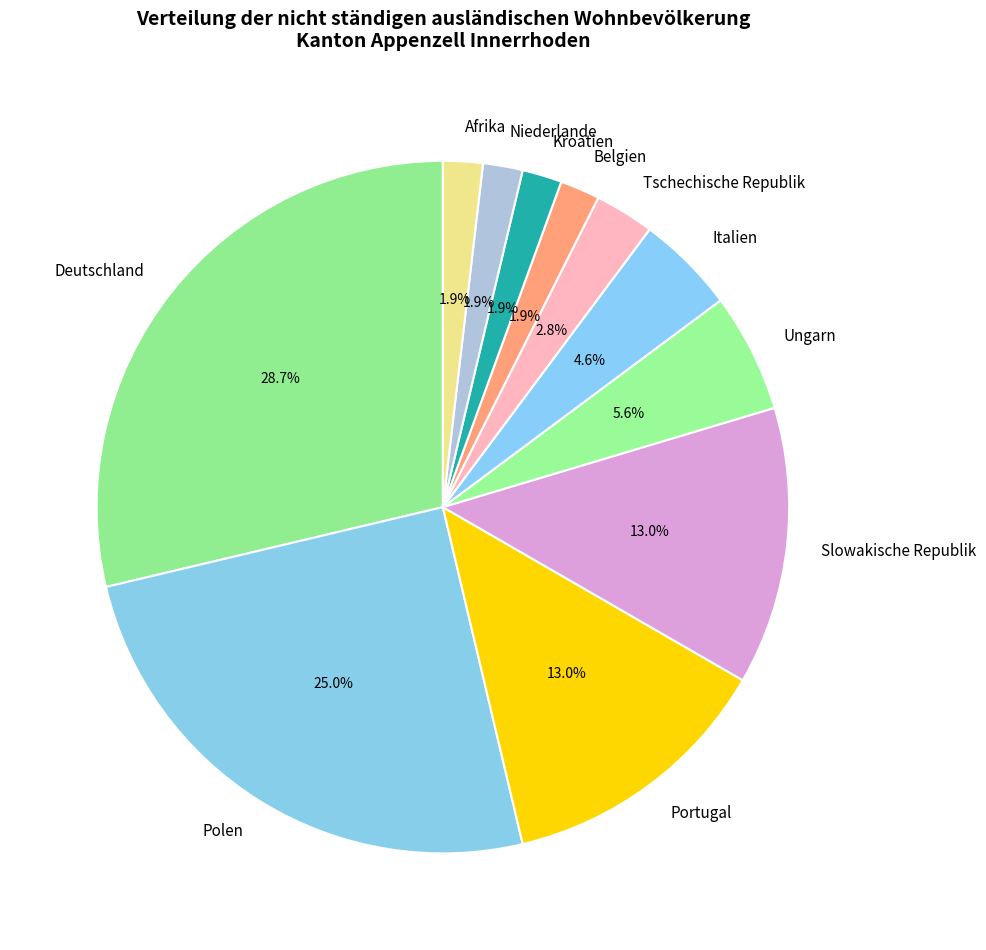

Is Tschechische Republik the majority of the pie?

No